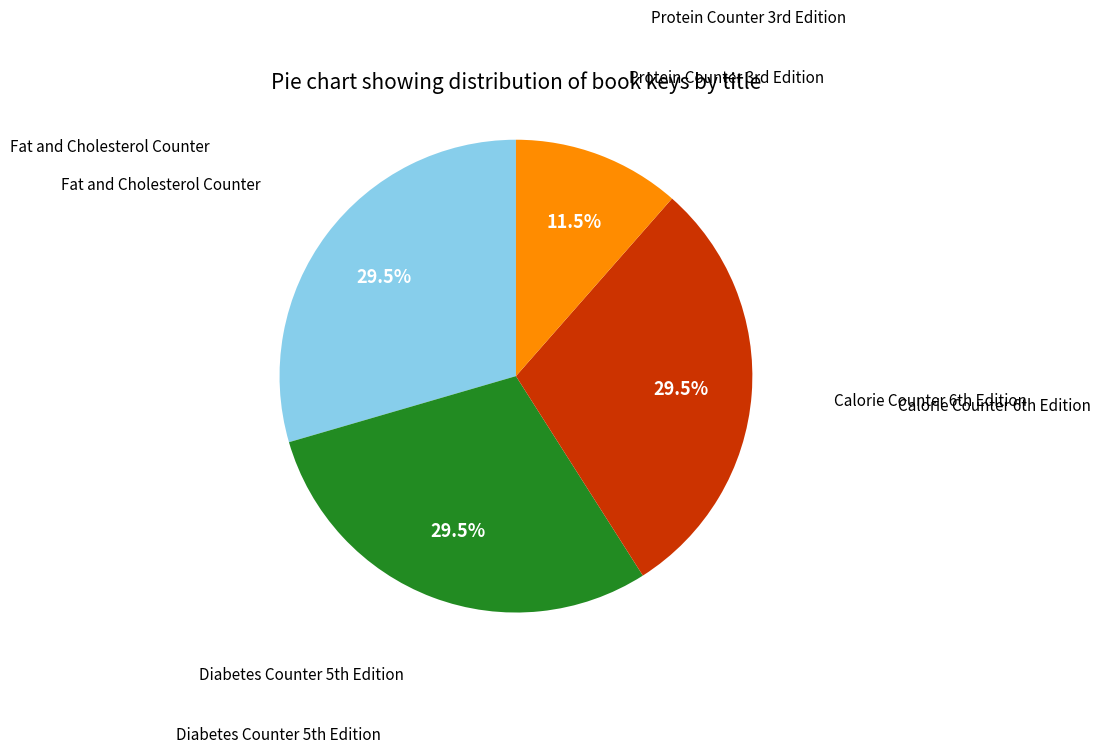

Count the number of slices in the pie.

4